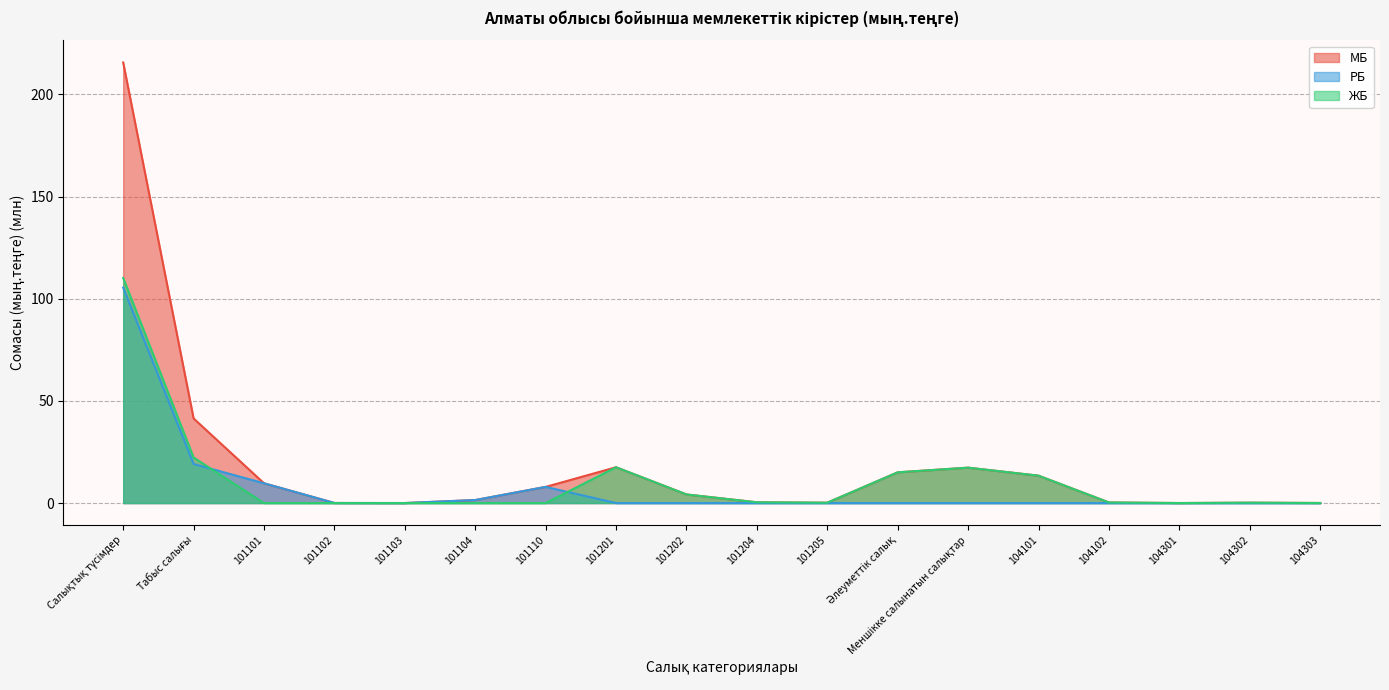

Which has a higher value, 104303 or 104302?

104302